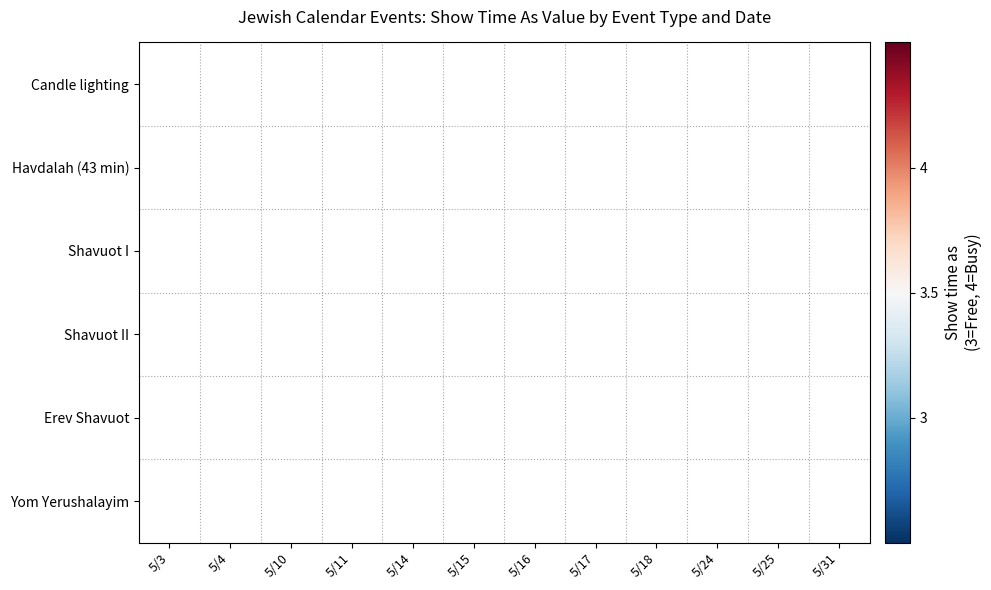

What is the maximum value shown in the chart?

4.0